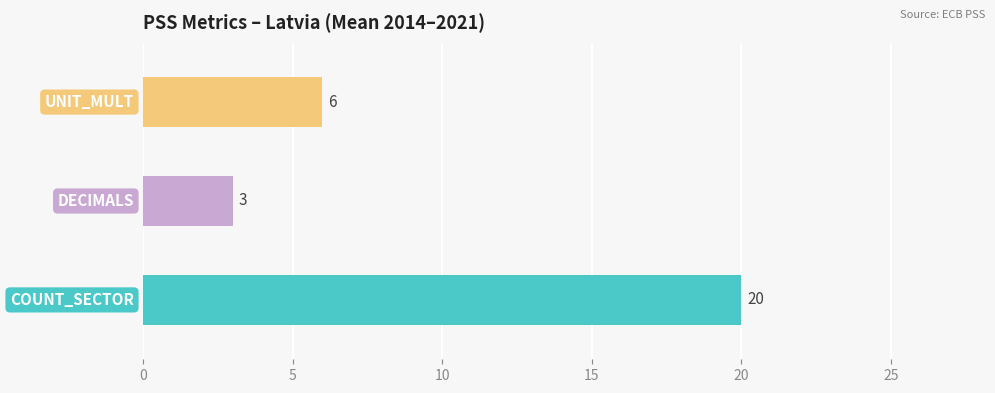

How many series are shown in this chart?

3